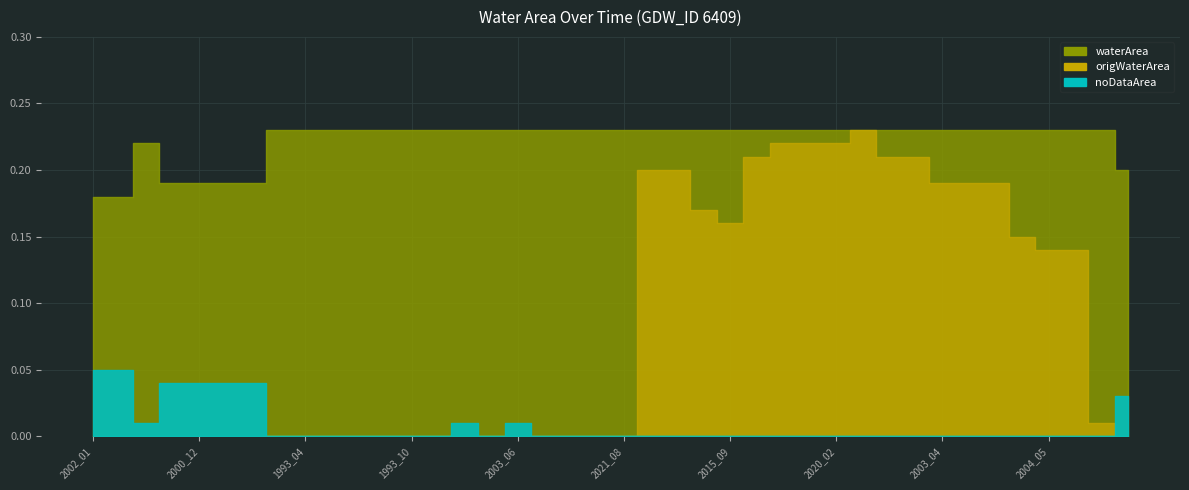

At which category is the sum across all series the highest?

2021_02